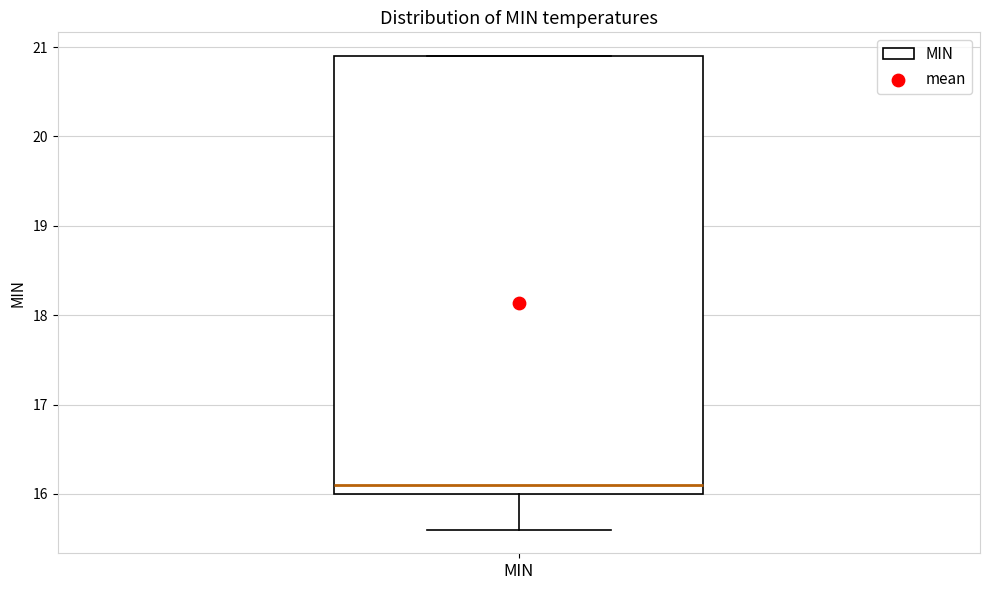

Transcribe this box plot: give where the median line is, the range the box spans, and where the two whiskers end, as read against the y-axis. The values are not printed on the chart, so give them approximately, as read against the axis.

median 16.1, box 16.0 to 20.9, whiskers 15.6 to 20.9